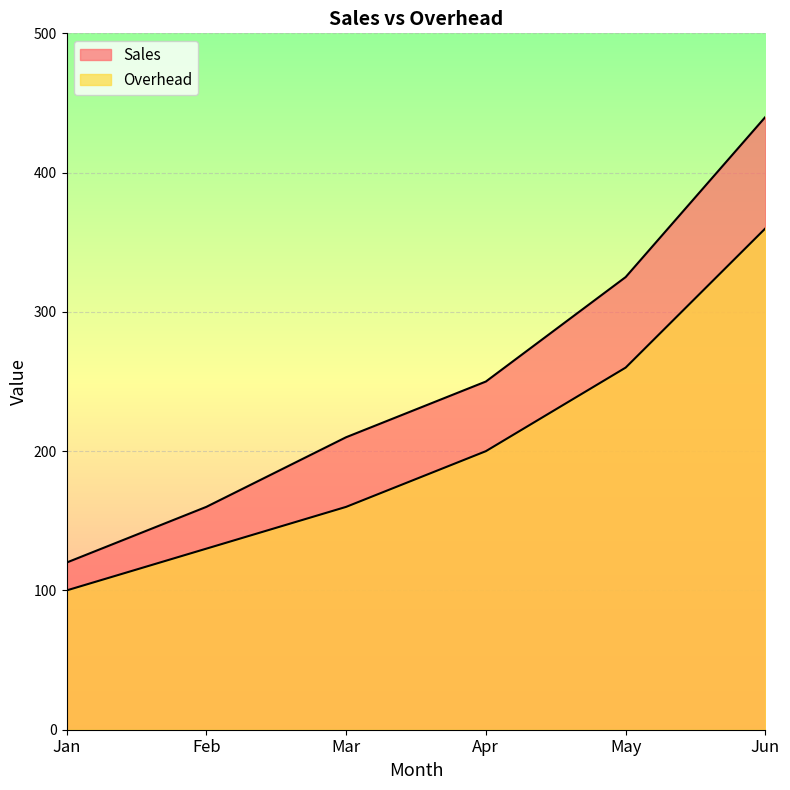

True or false: Overhead and Sales intersect in this chart.

False